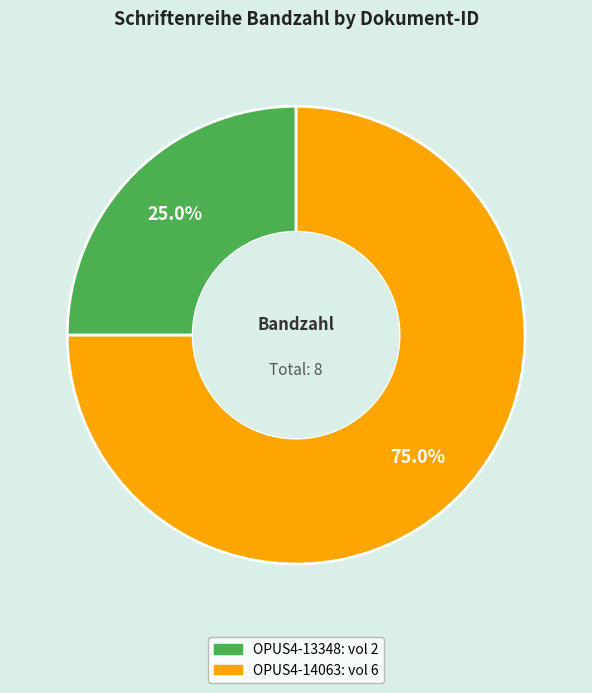

Combined, do OPUS4-13348 and OPUS4-14063 account for over 50%?

Yes